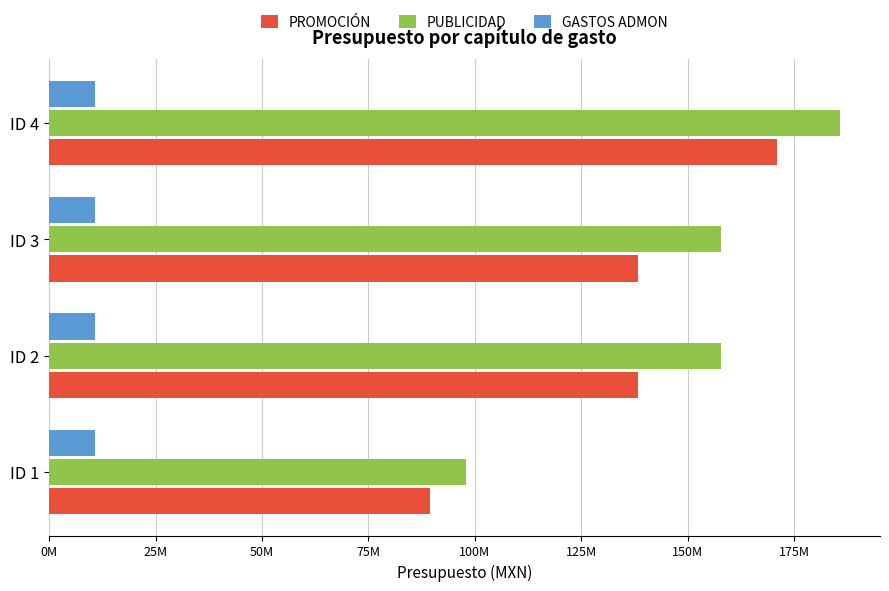

What is the difference between the maximum and minimum values in the PUBLICIDAD series?

87987414